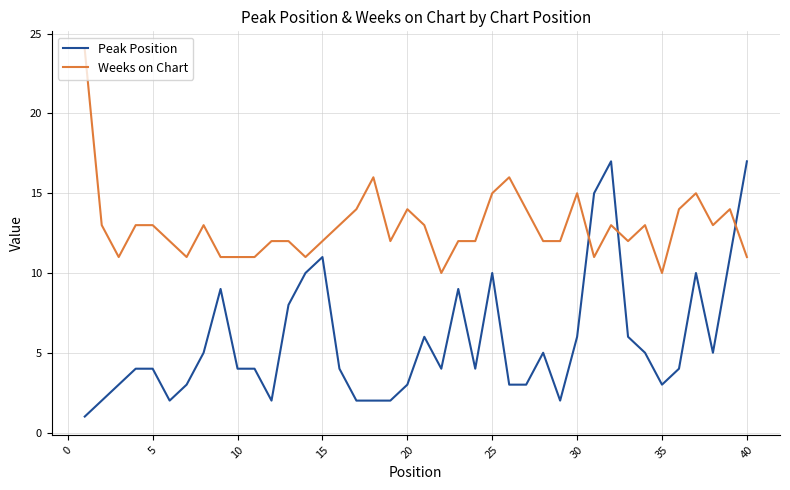

Which series has the largest total across all categories?

Weeks on Chart